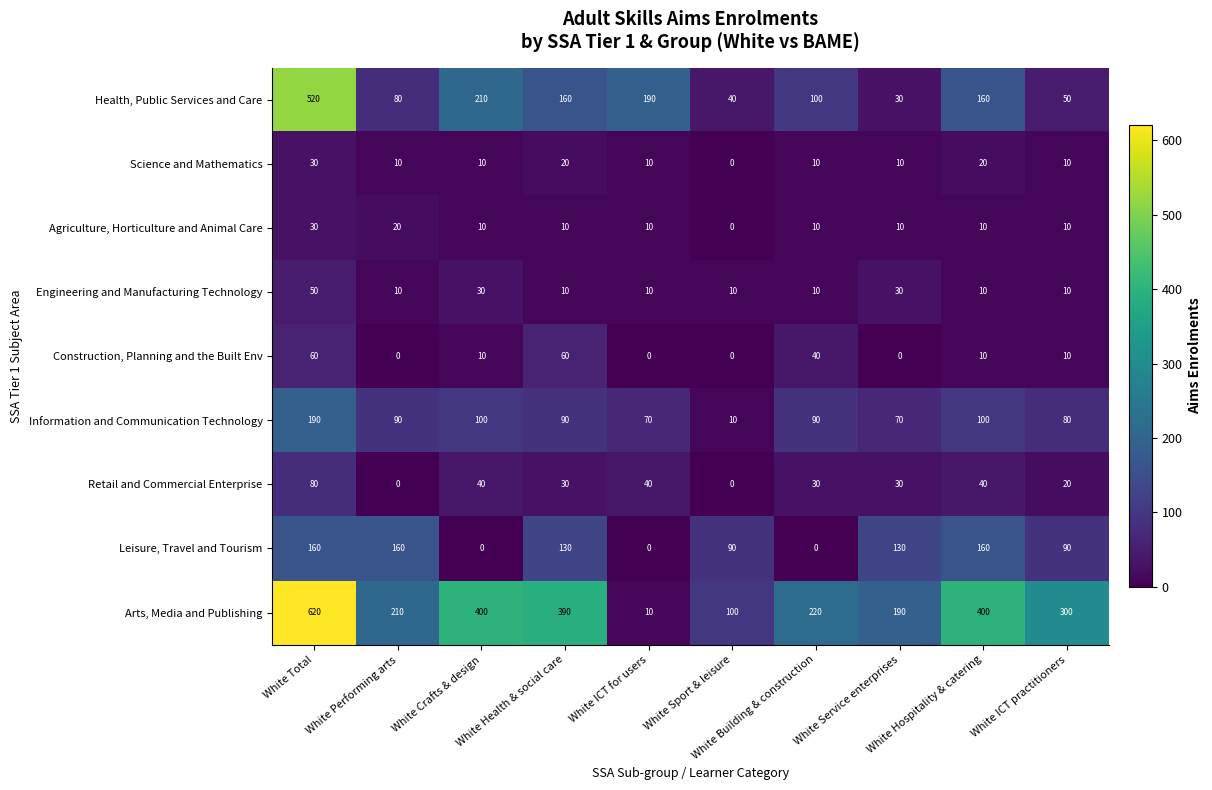

What is the maximum value shown in the chart?

620